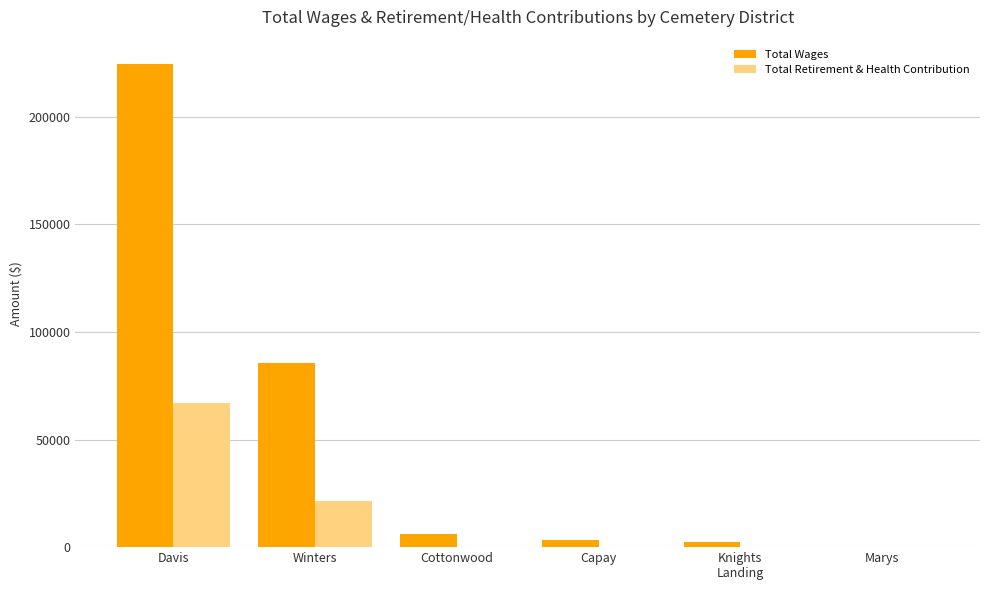

True or false: Total Wages has a value of 85628 at Winters.

True